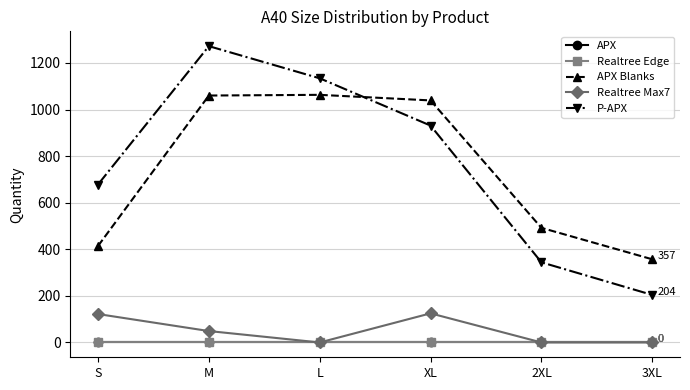

True or false: APX Blanks has more than 0 interior local peaks.

True